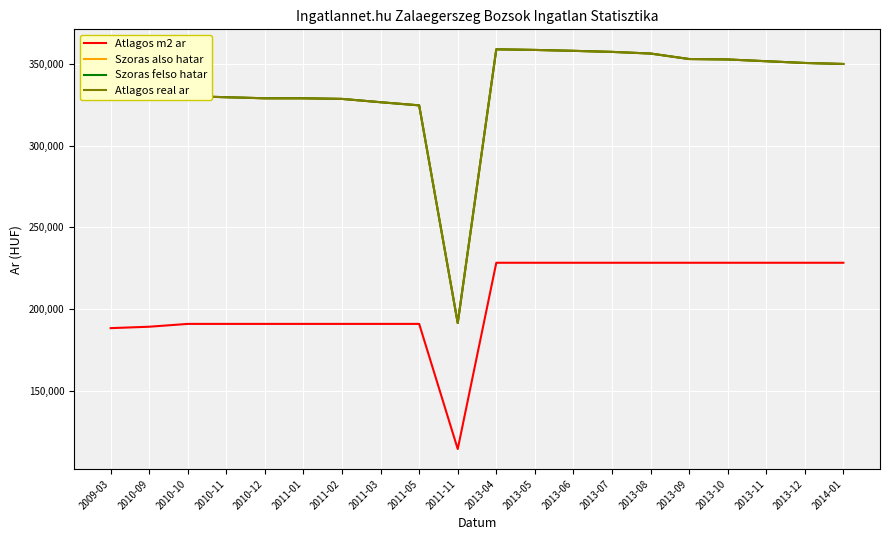

Is it true that Szoras felso hatar equals 359041 at 2013-04?

True